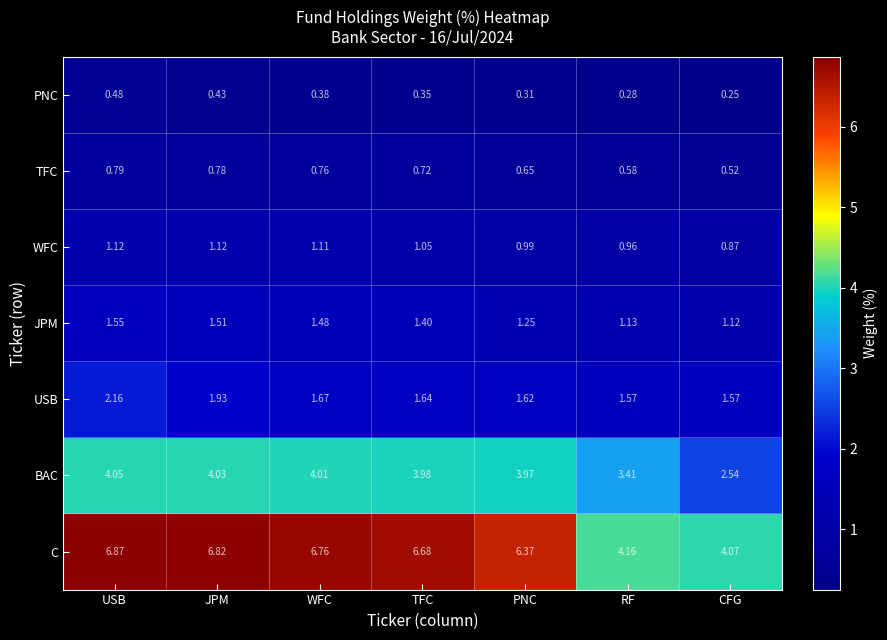

Where is JPM nearest to the value 1?

CFG